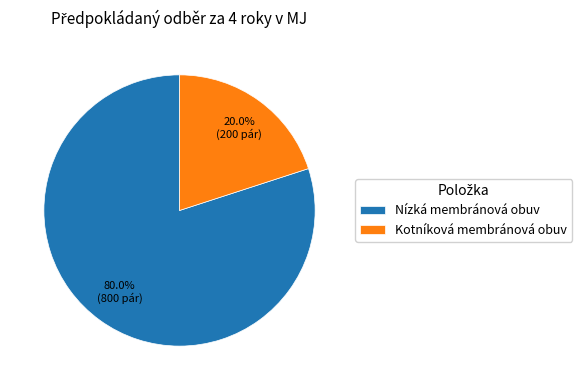

To the nearest percent, what is the difference between the largest and smallest slice percentages?

60%